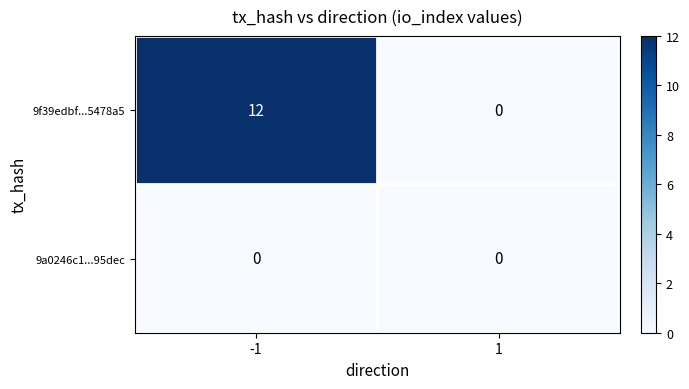

How many data points does each series have?

2